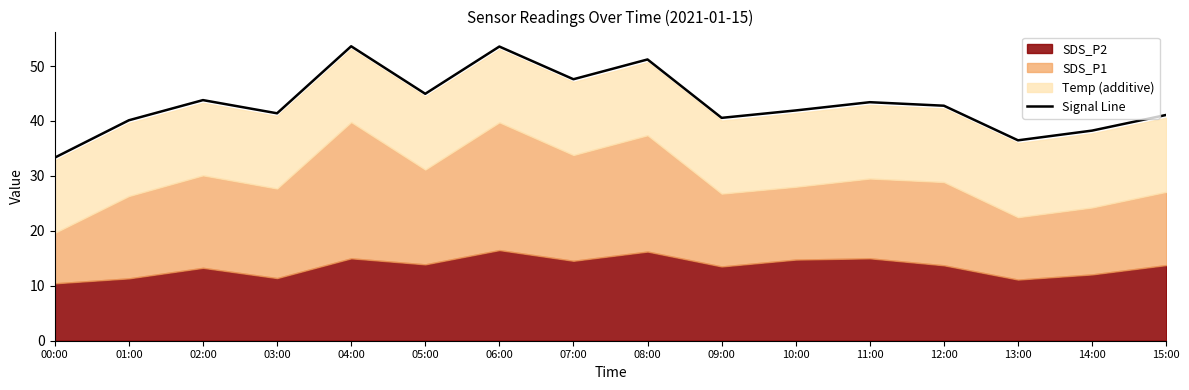

Read the value at 13:00.

36.5